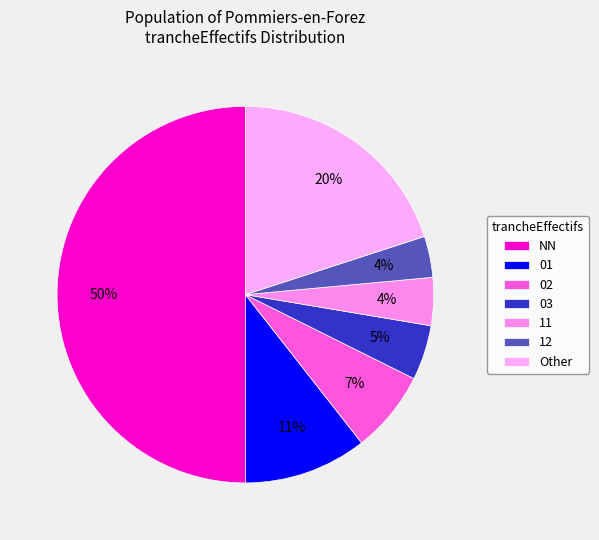

How many segments does this pie chart have?

7